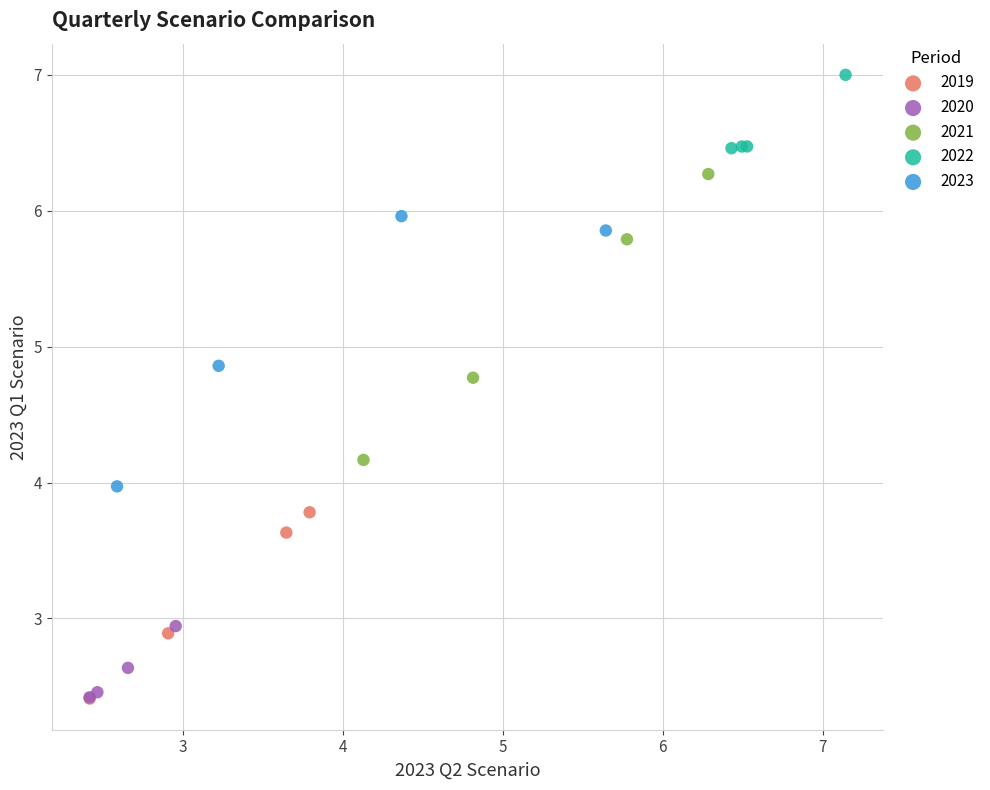

Which series contains the highest Y value?

2022